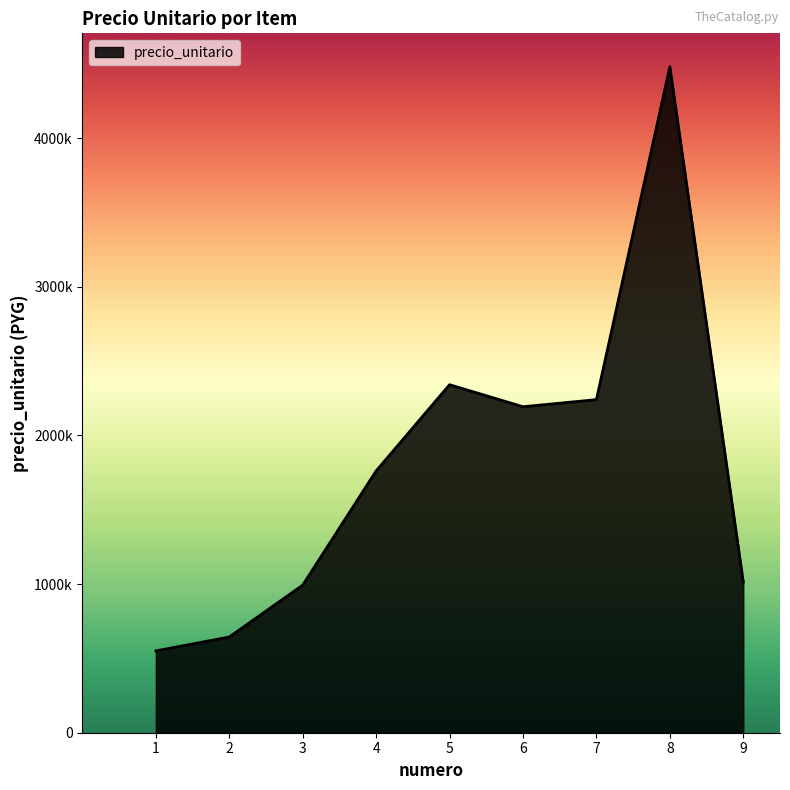

Does the chart have visible grid lines?

No